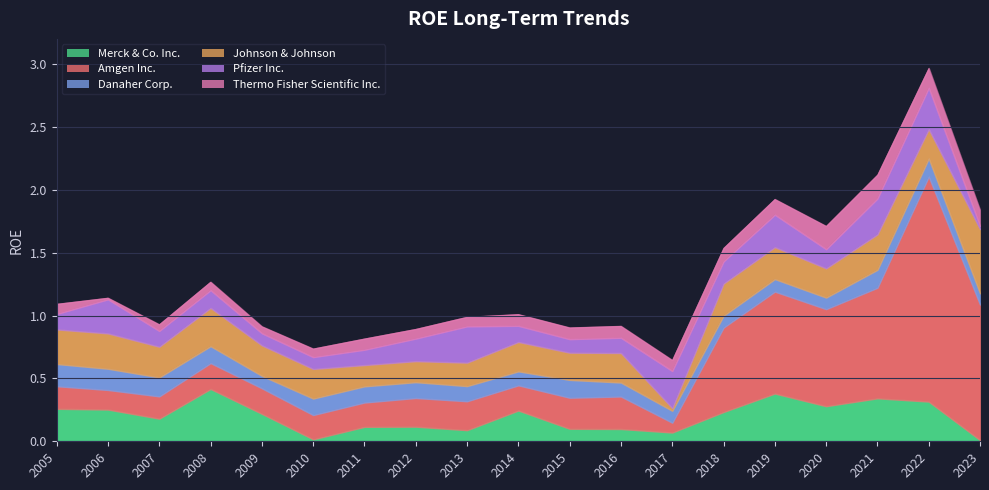

How many lines are shown in the chart?

6